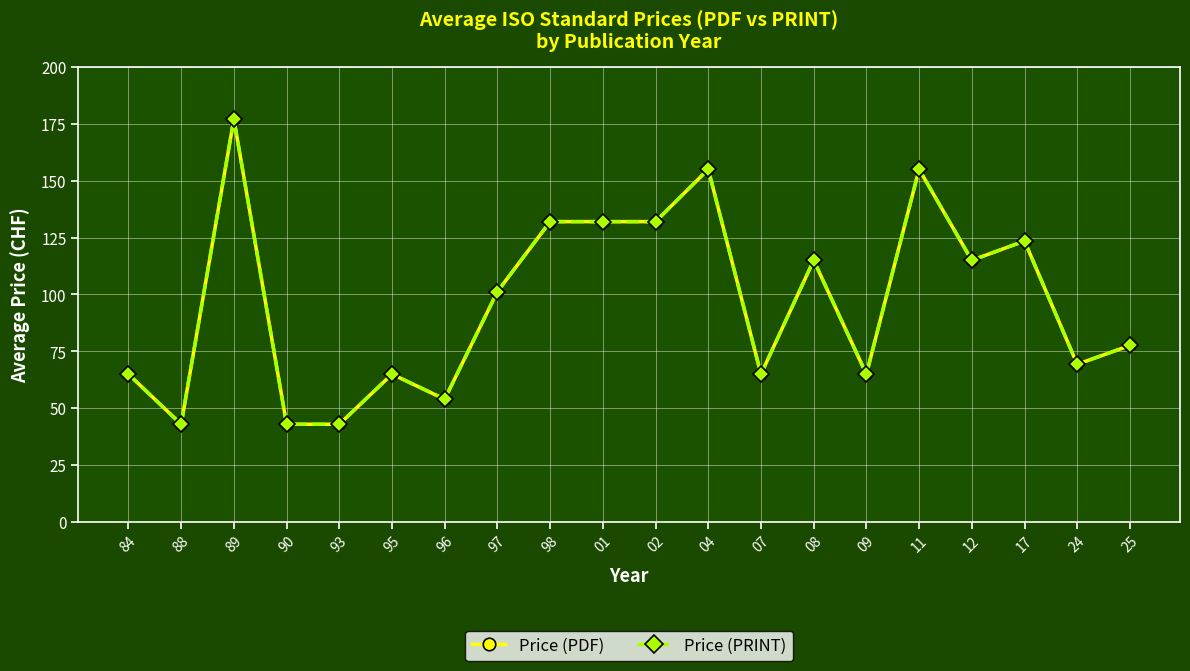

True or false: Price (PDF) has a value of 53.0 at 25.

False